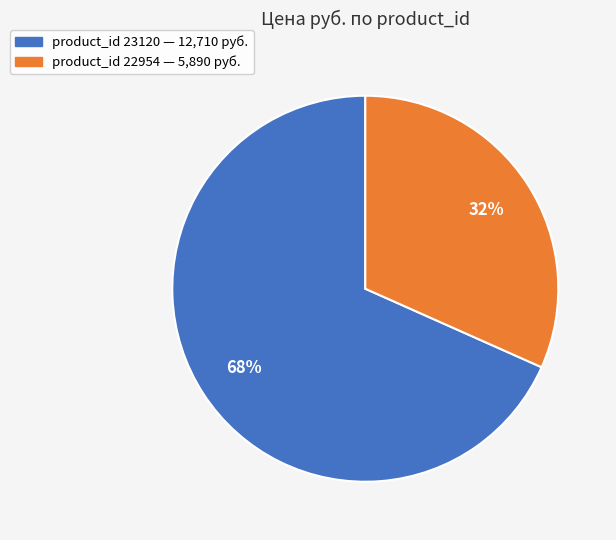

How many slices are in this pie chart?

2